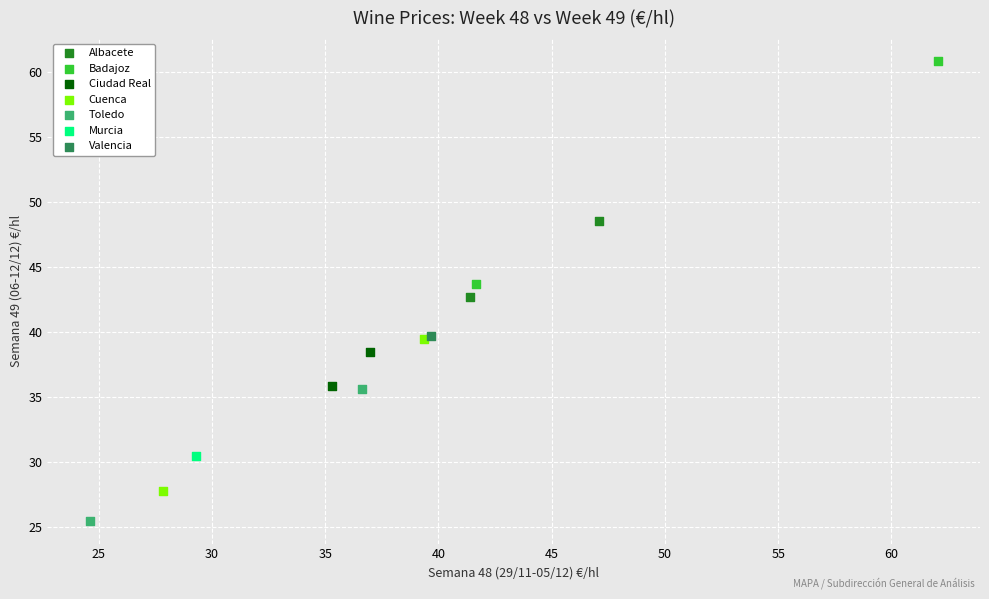

What are all the series names shown in the legend?

Albacete, Badajoz, Ciudad Real, Cuenca, Toledo, Murcia, Valencia